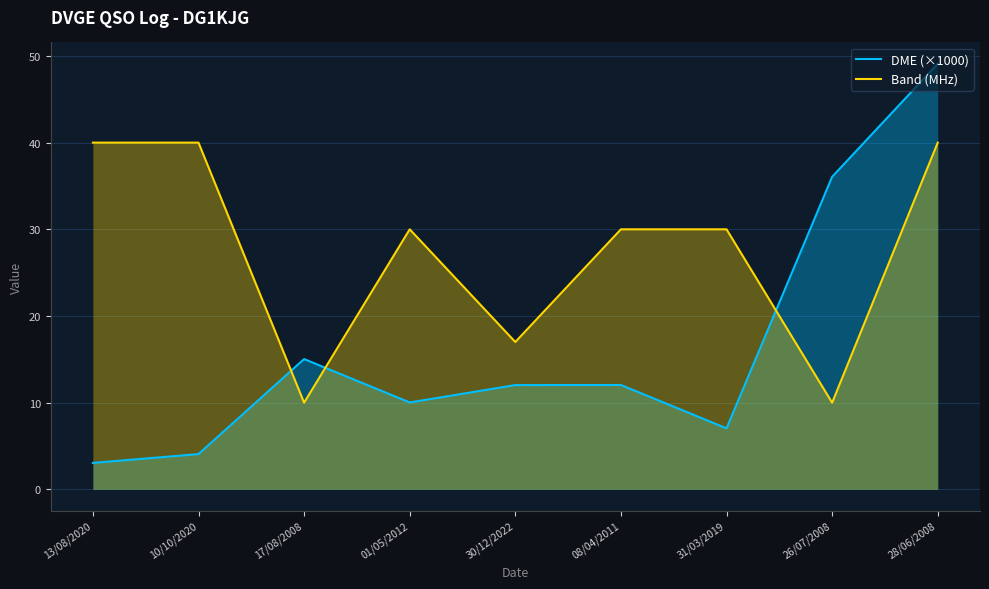

Reading left to right, extract all data points from this chart.

DME (×1000): 13/08/2020=3.1	10/10/2020=4.1	17/08/2008=15.0	01/05/2012=10.0	30/12/2022=12.0	08/04/2011=12.0	31/03/2019=7.0	26/07/2008=36.1	28/06/2008=49.1
Band (MHz): 13/08/2020=40.0	10/10/2020=40.0	17/08/2008=10.0	01/05/2012=30.0	30/12/2022=17.0	08/04/2011=30.0	31/03/2019=30.0	26/07/2008=10.0	28/06/2008=40.0